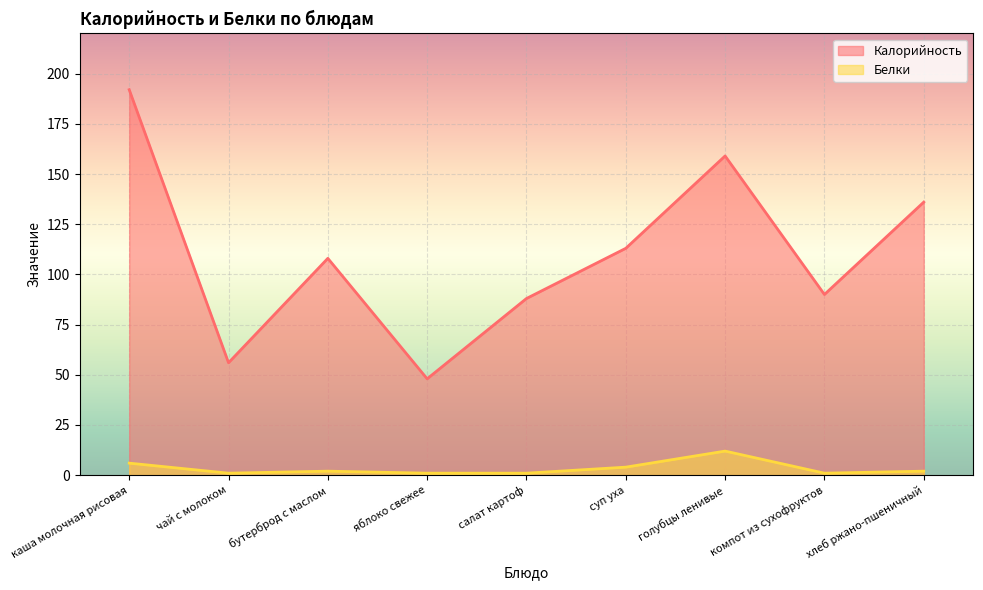

True or false: Белки and Калорийность cross at least once.

False